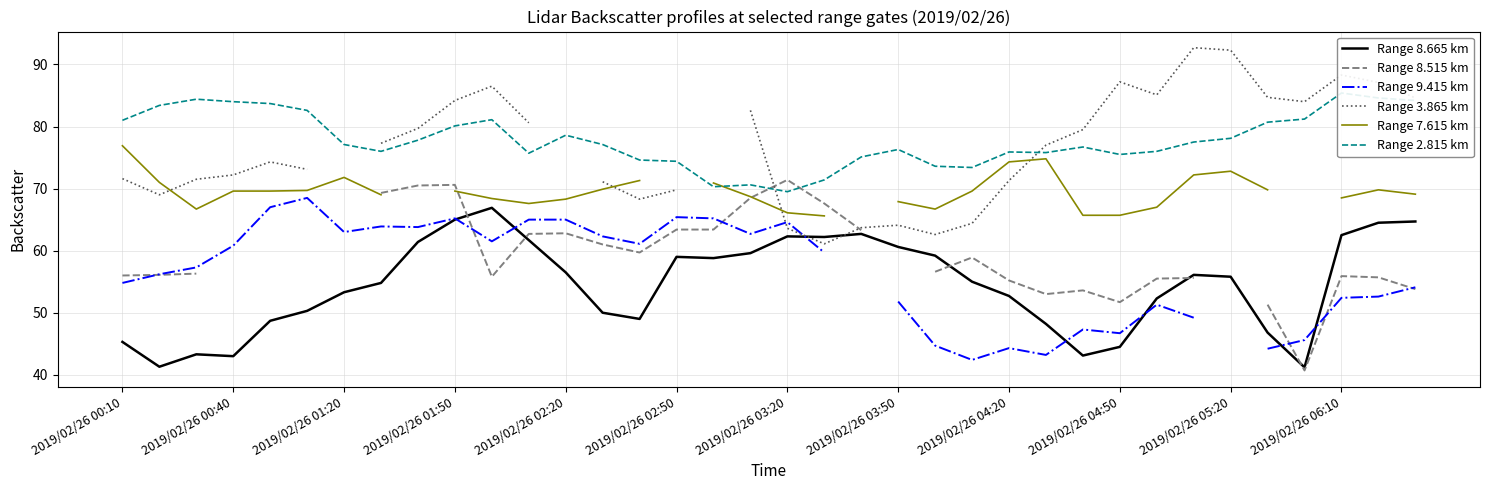

True or false: Range 9.415 km has more than 0 interior local peaks.

True